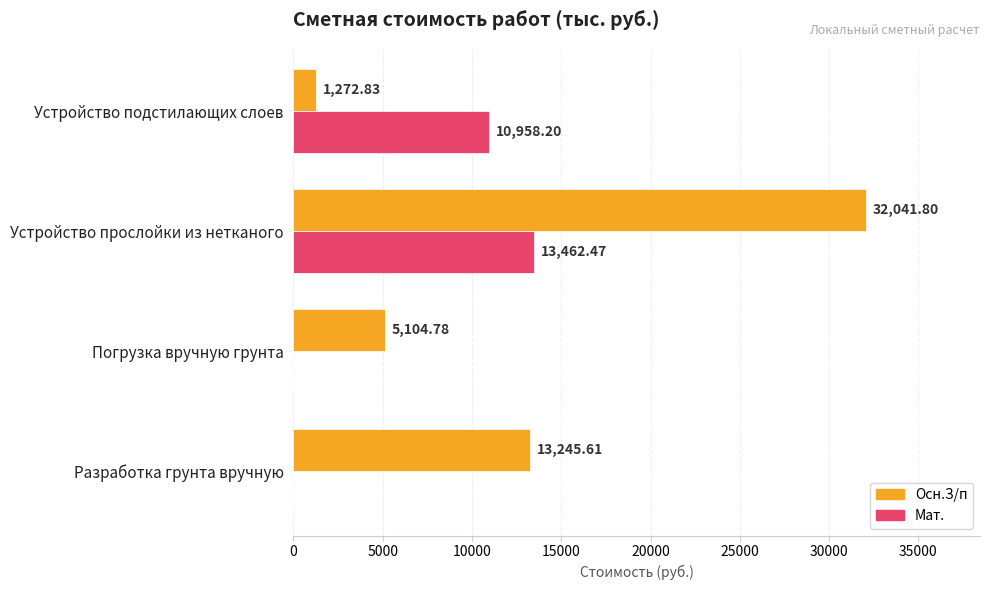

At which category is the sum across all series the highest?

Устройство прослойки из нетканого